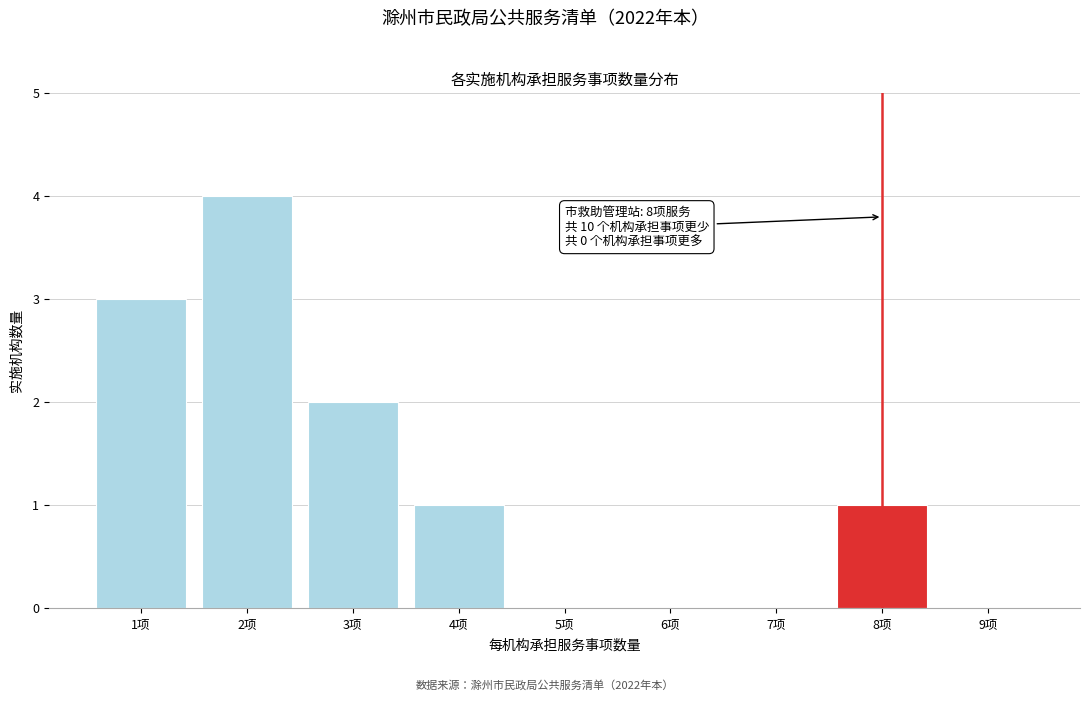

Reading left to right, list all the values displayed in this chart.

1项=3	2项=4	3项=2	4项=1	5项=0	6项=0	7项=0	8项=1	9项=0